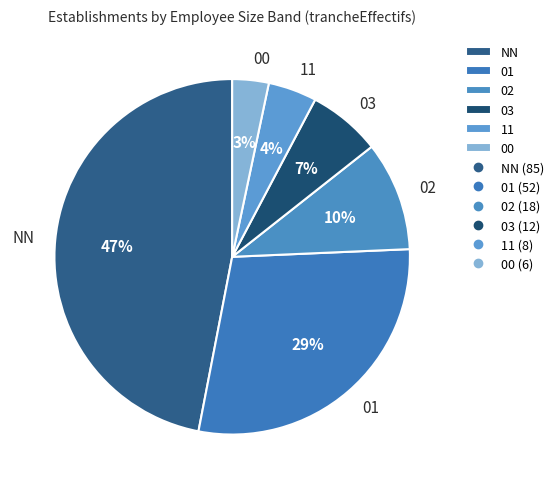

Is it true that 11 is 4% of the pie?

True